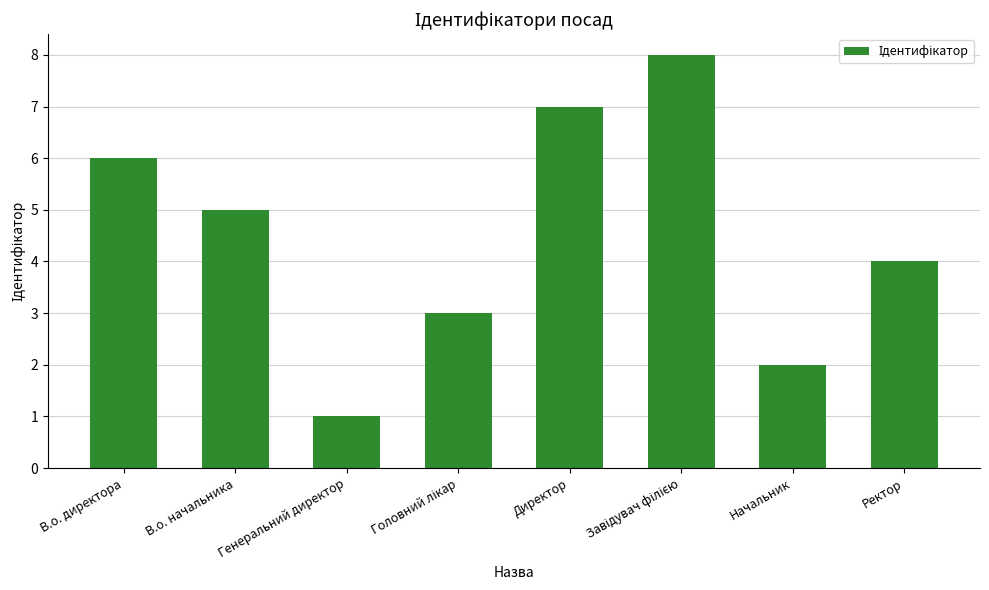

The value at Директор is 7. True or false?

True